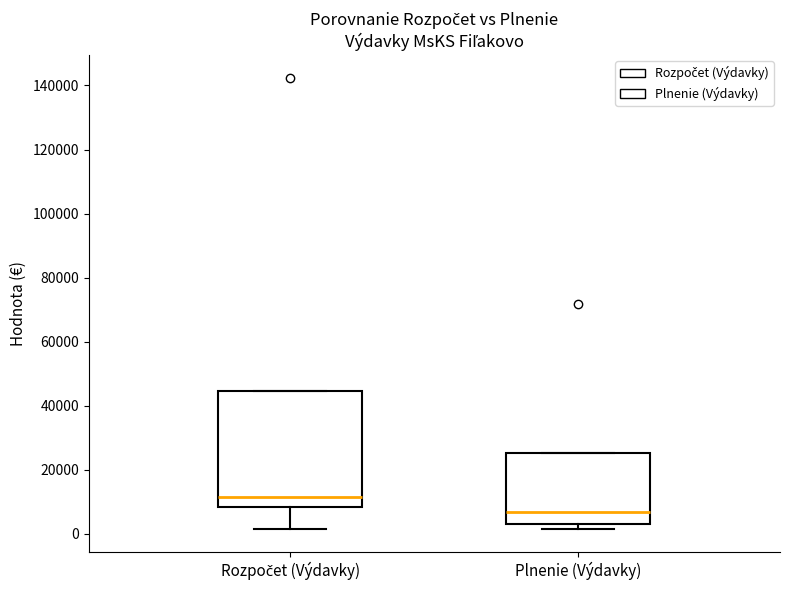

Which box has the highest median line?

Rozpočet (Výdavky)